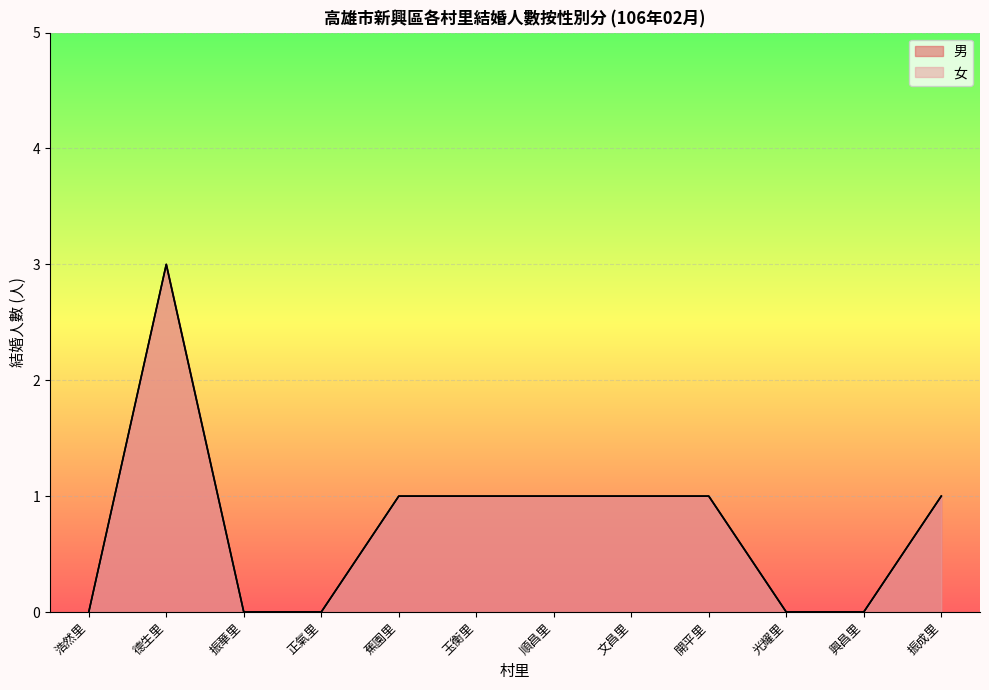

Count the number of data series in this chart.

2